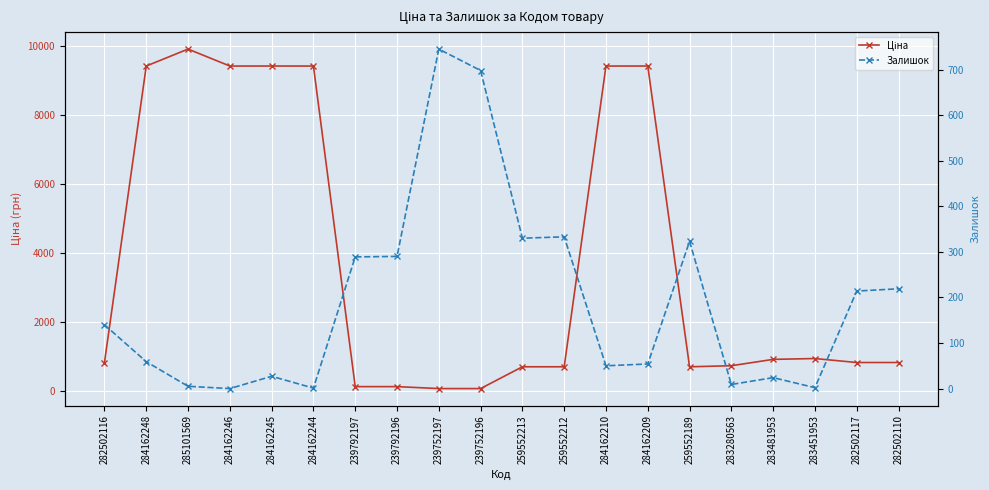

How many series are shown in this chart?

2